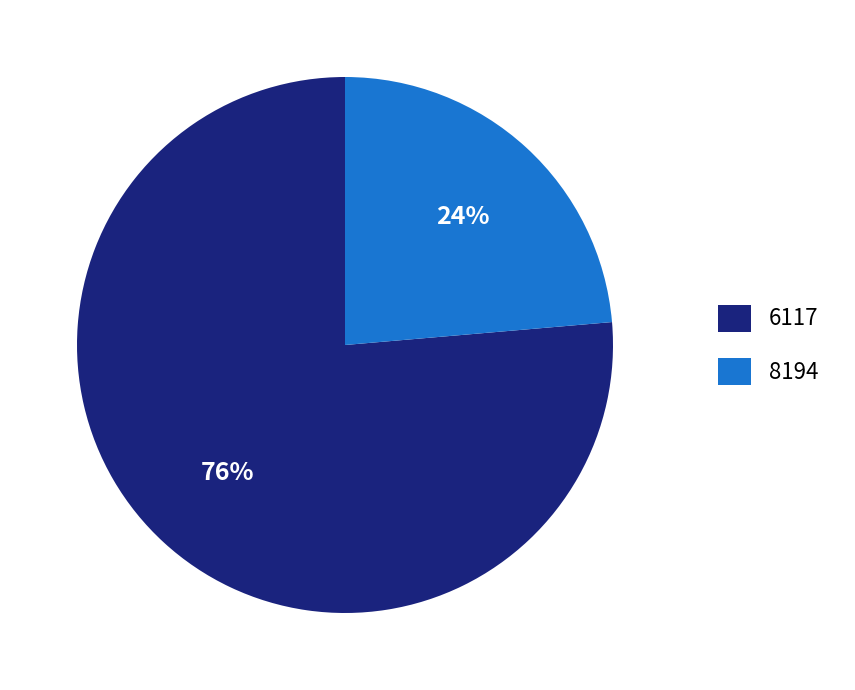

To the nearest percent, what percentage of the pie is 6117?

76%